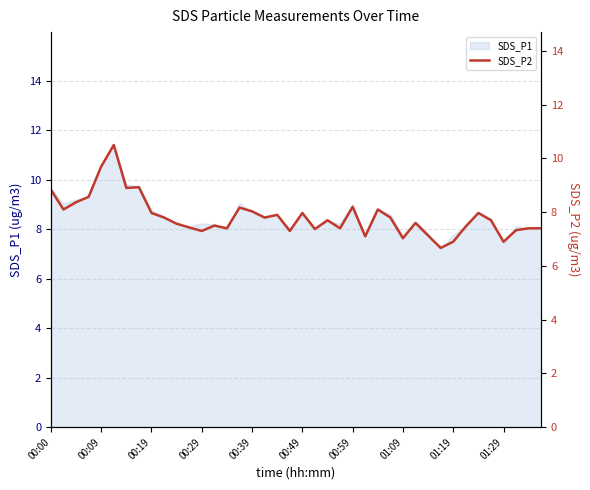

The value of SDS_P1 at 01:29 is 2.5. True or false?

False